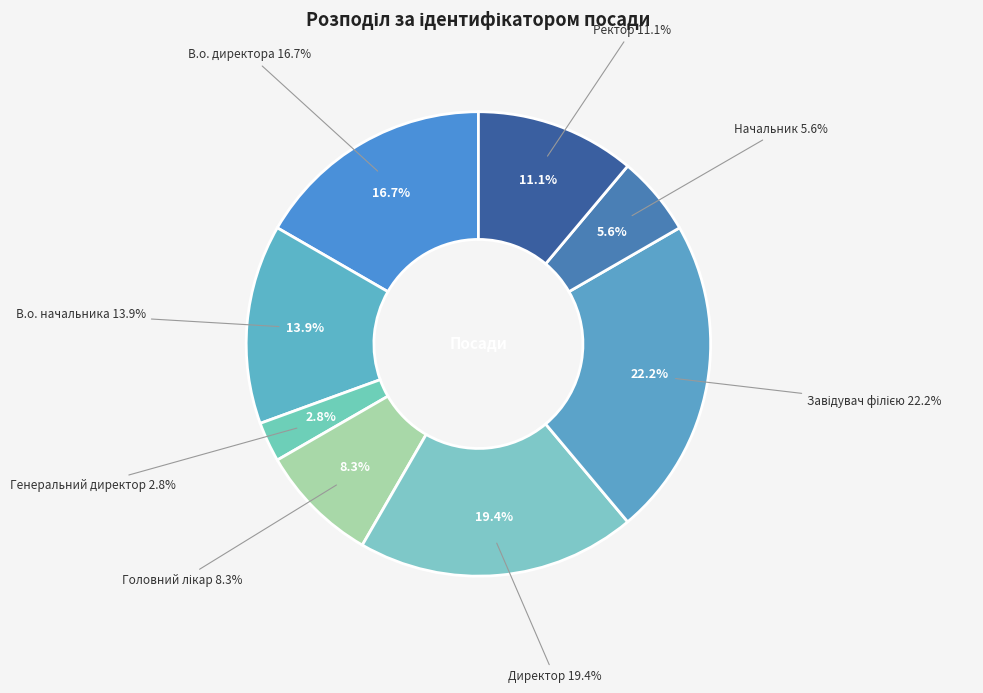

How many slices are in this pie chart?

8